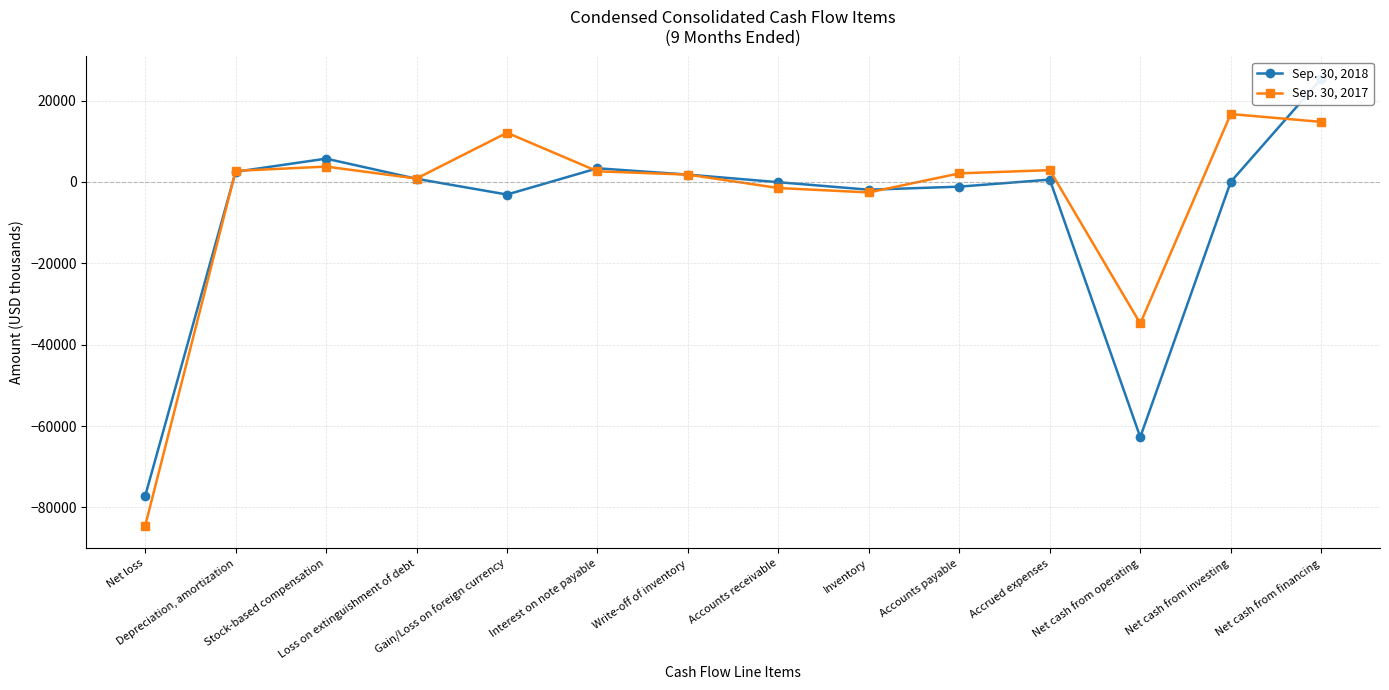

Where is the first local minimum for Sep. 30, 2018?

Gain/Loss on foreign currency